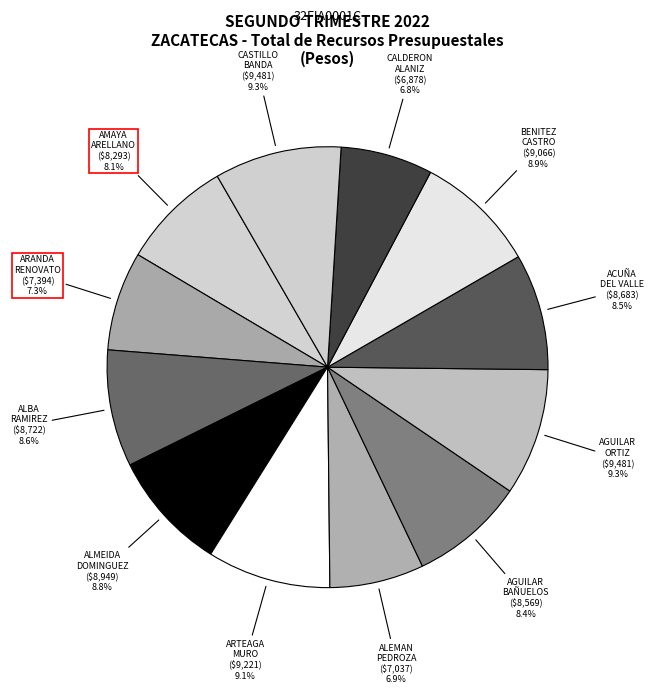

Does ALBA RAMIREZ account for over 50% of the chart?

No